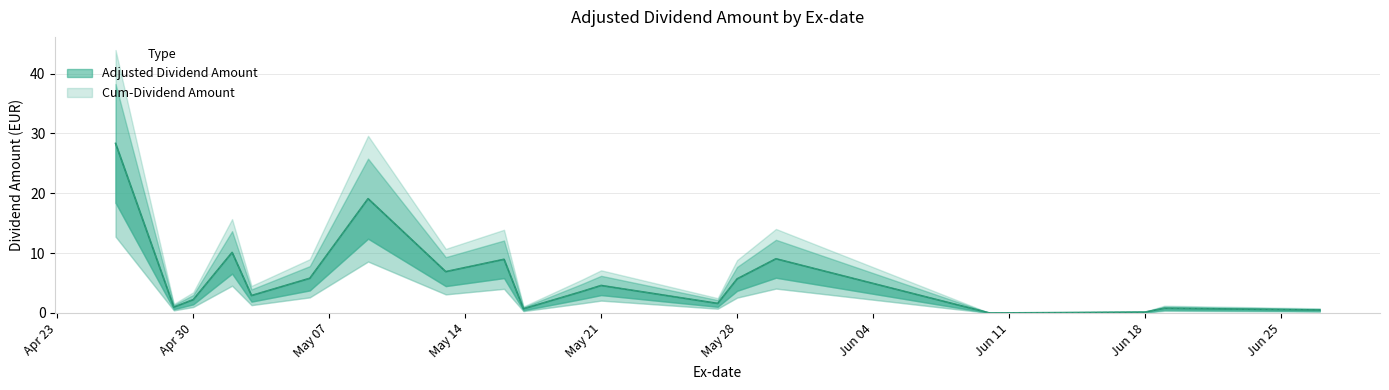

True or false: Cum-Dividend Amount and Adjusted Dividend Amount cross at least once.

False